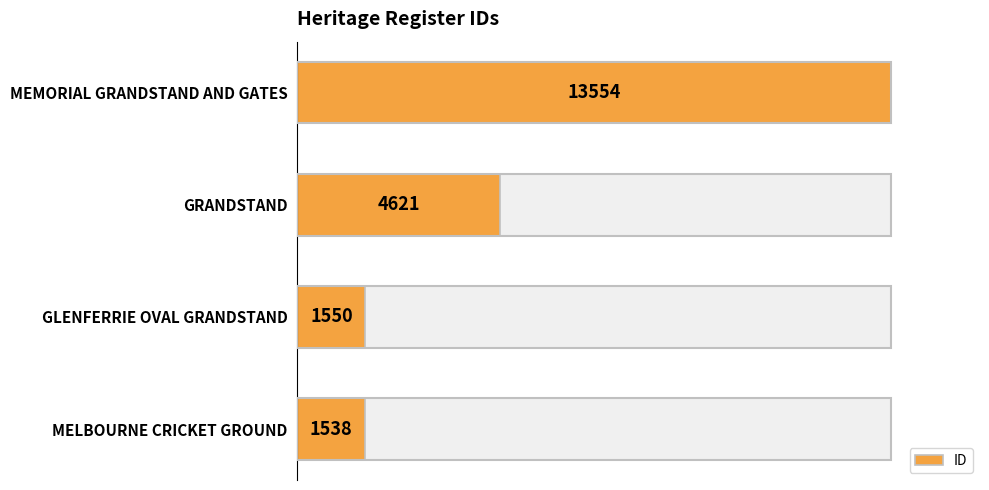

Rank the categories by value from lowest to highest.

0, 1, 2, 3